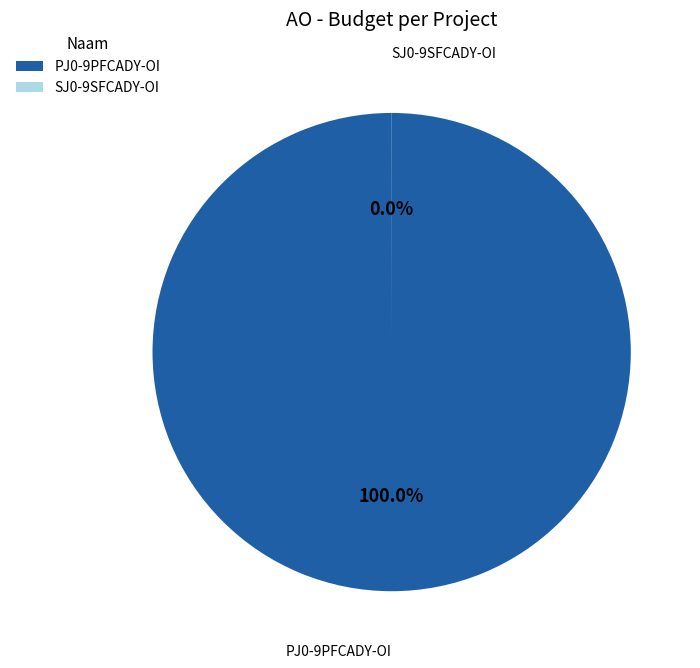

Combined, do SJ0-9SFCADY-OI and PJ0-9PFCADY-OI account for over 50%?

Yes